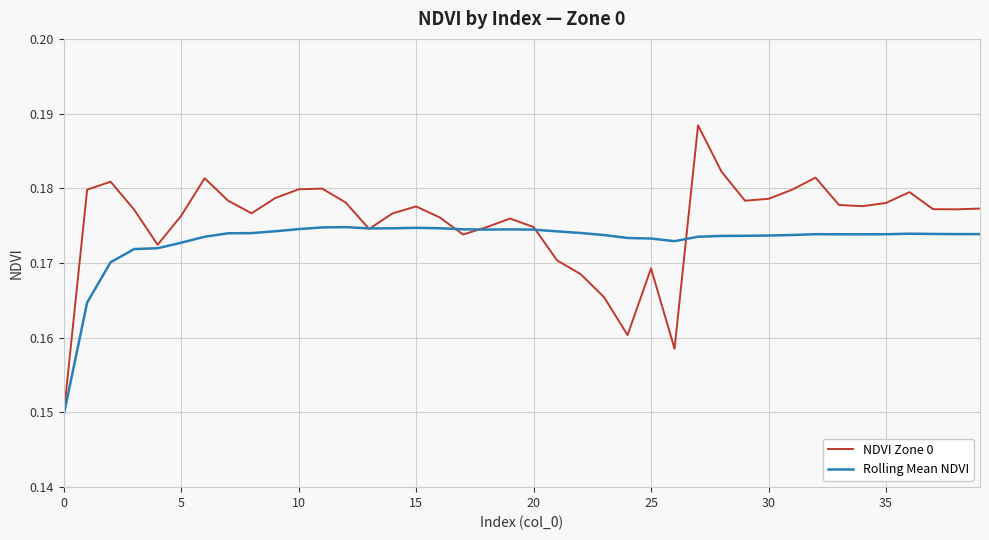

Which series has the widest spread of values?

NDVI Zone 0